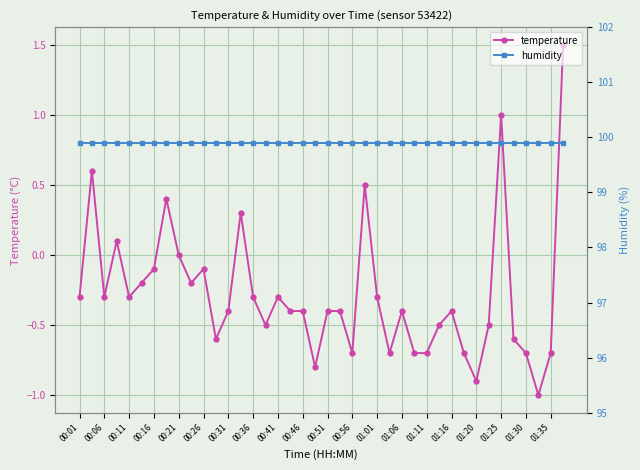

The value of temperature at 00:01 is -0.3. True or false?

True